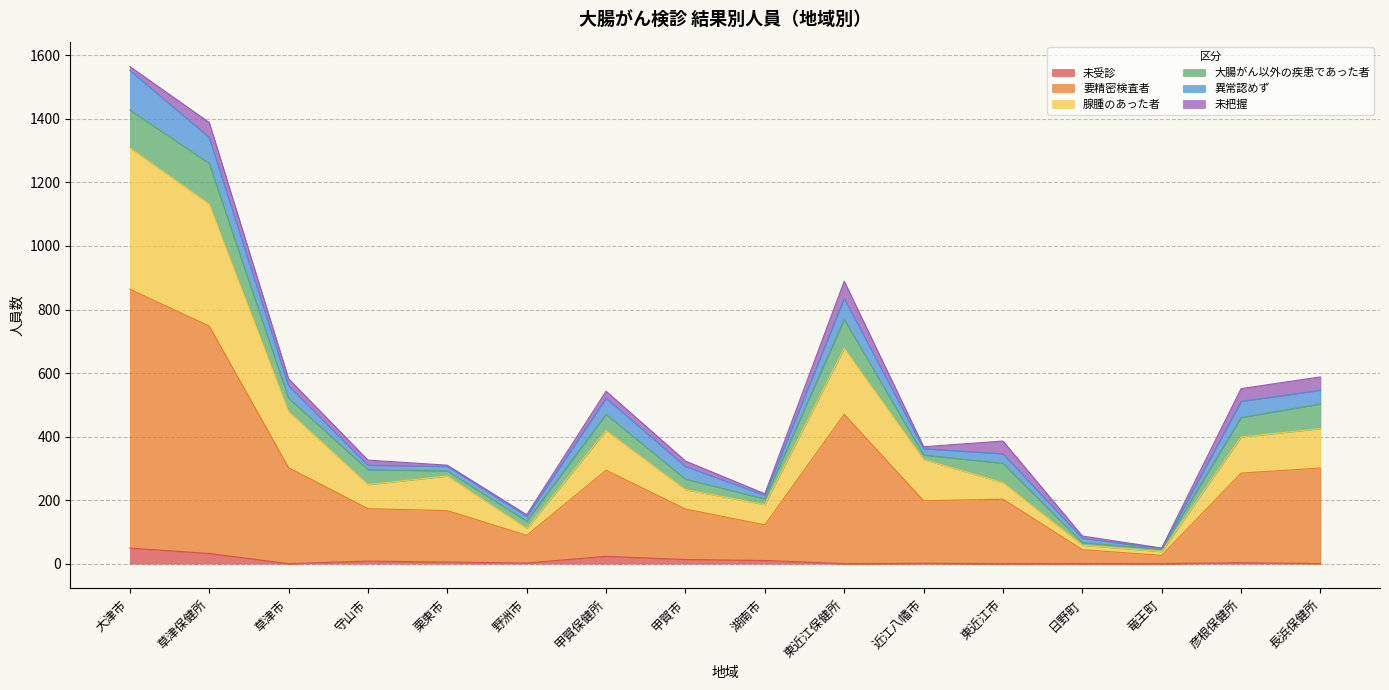

True or false: 腺腫のあった者 has a value of 101 at 甲賀市.

False